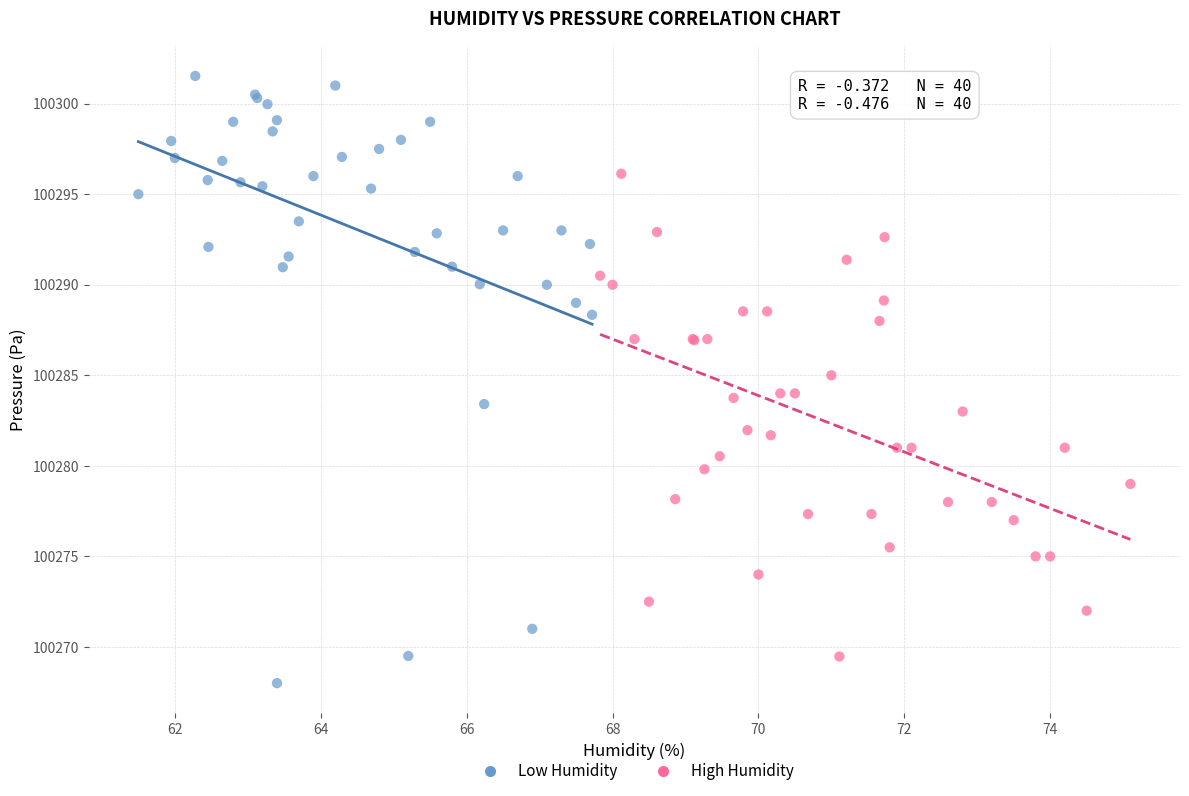

Which series reaches the maximum Y coordinate?

Low Humidity